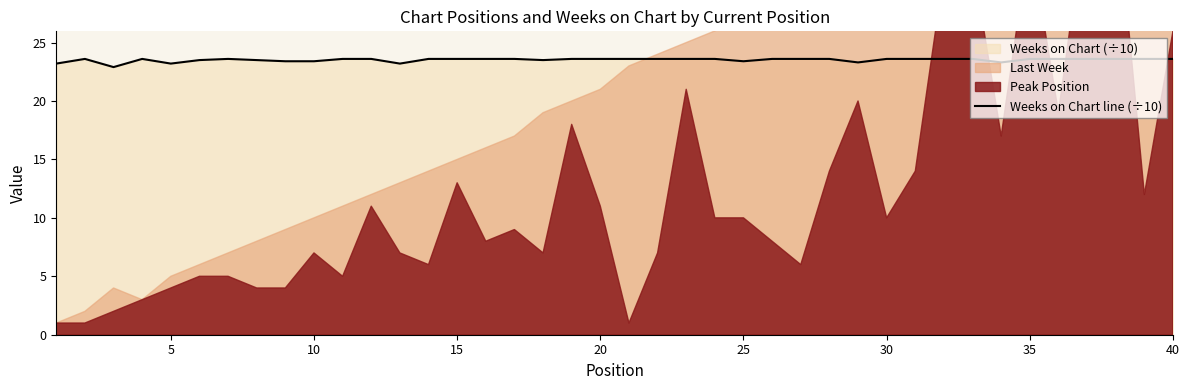

What is the lowest value of the Weeks on Chart line (÷10) series?

22.9